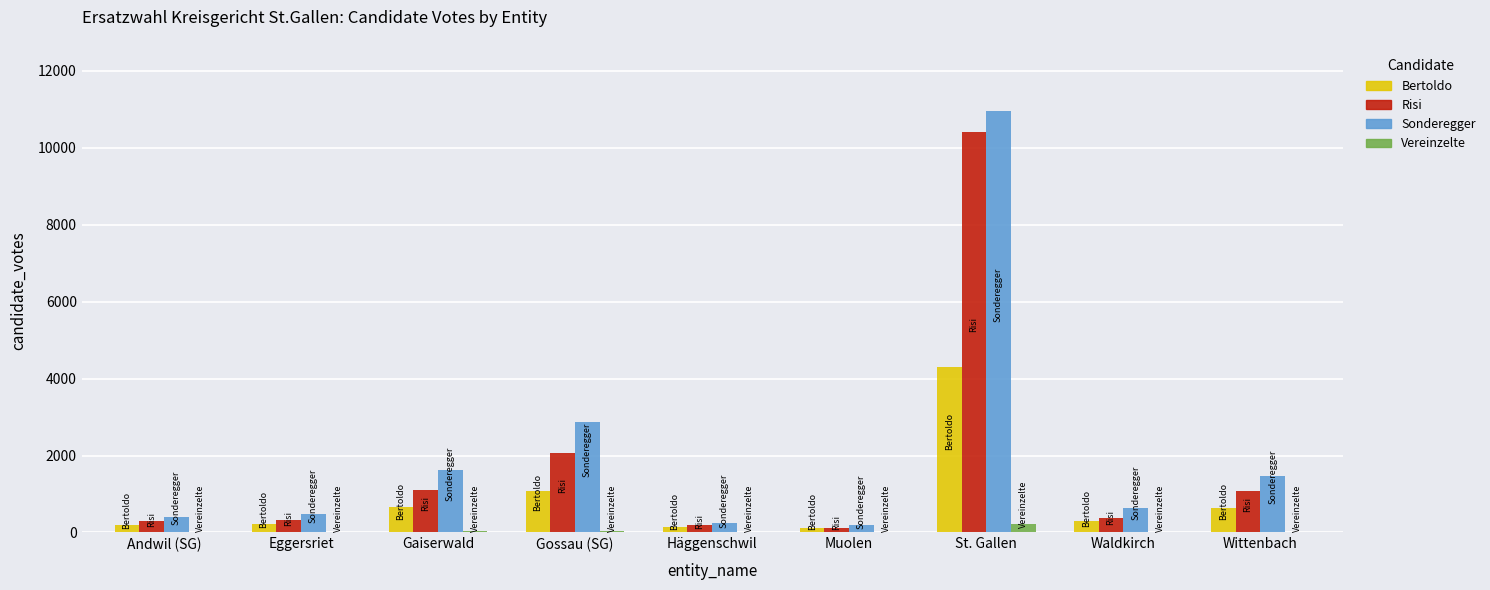

Are the bars horizontal?

No